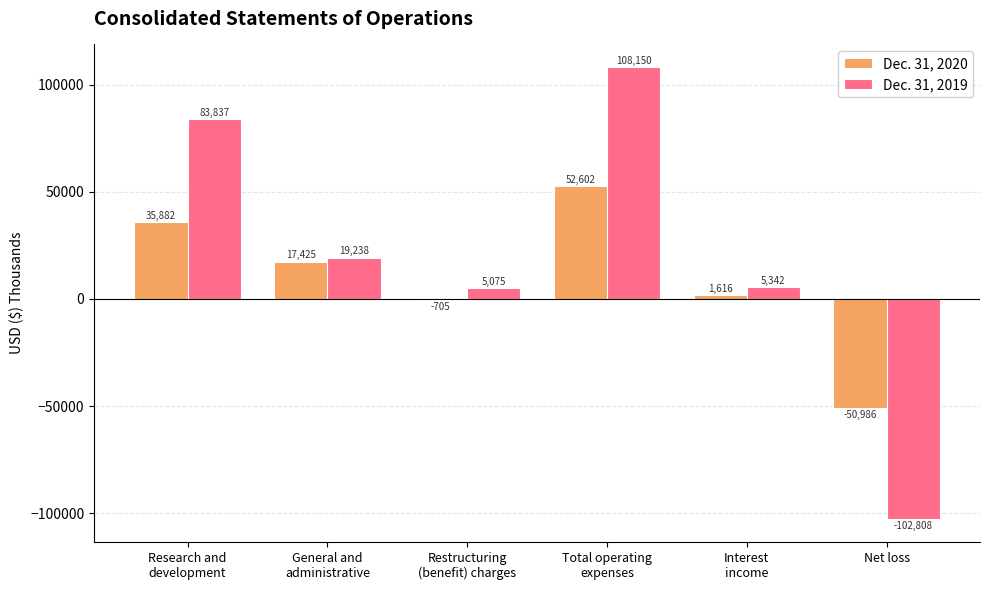

What is the spread (max minus min) of values at Net loss?

51822